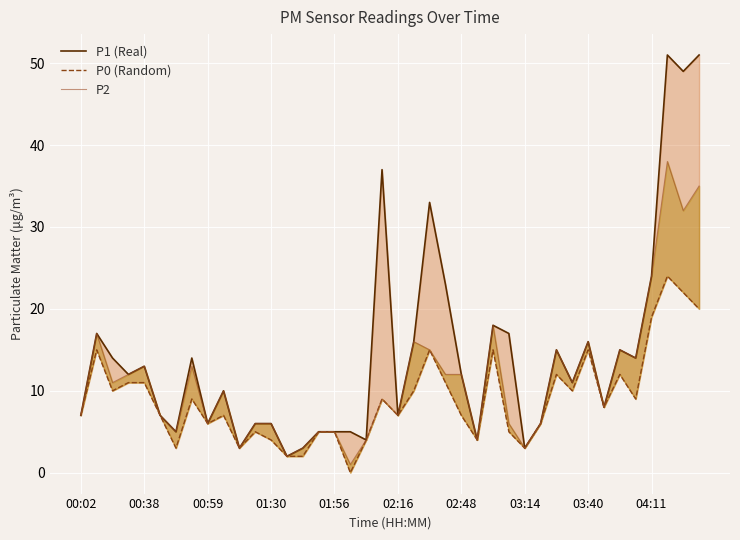

What is the sum of all P2 values?

452